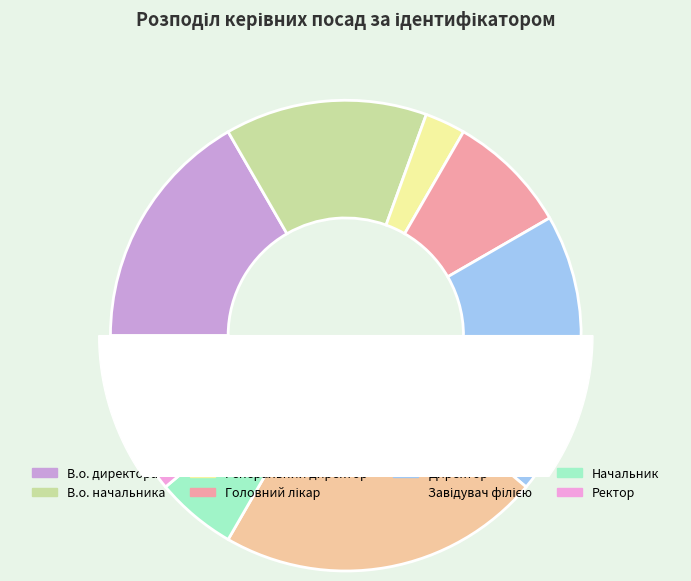

The Ректор slice represents 11% of the pie. True or false?

True